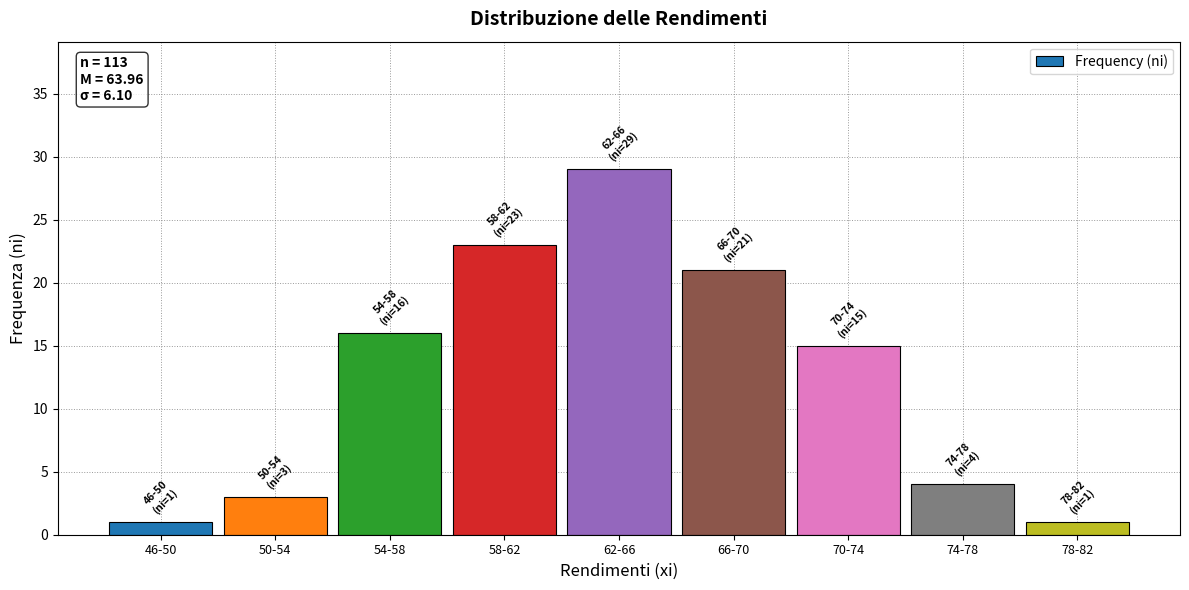

Reading left to right, what are all the values shown in this chart?

1	3	16	23	29	21	15	4	1